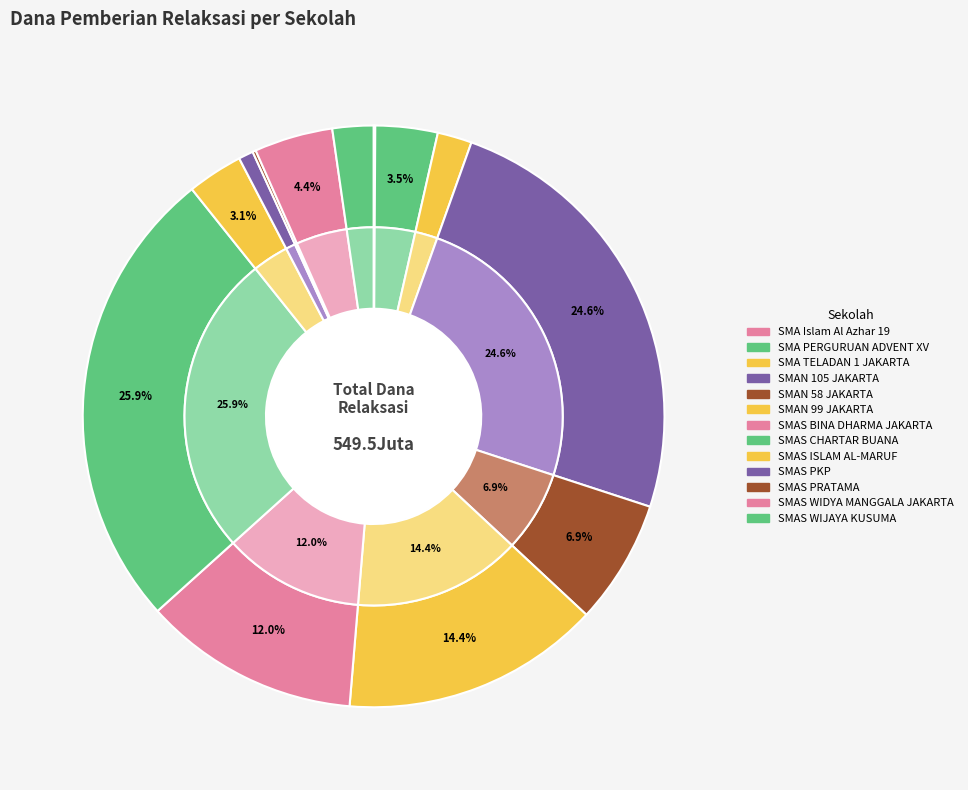

To the nearest percent, what is the average slice percentage?

7%